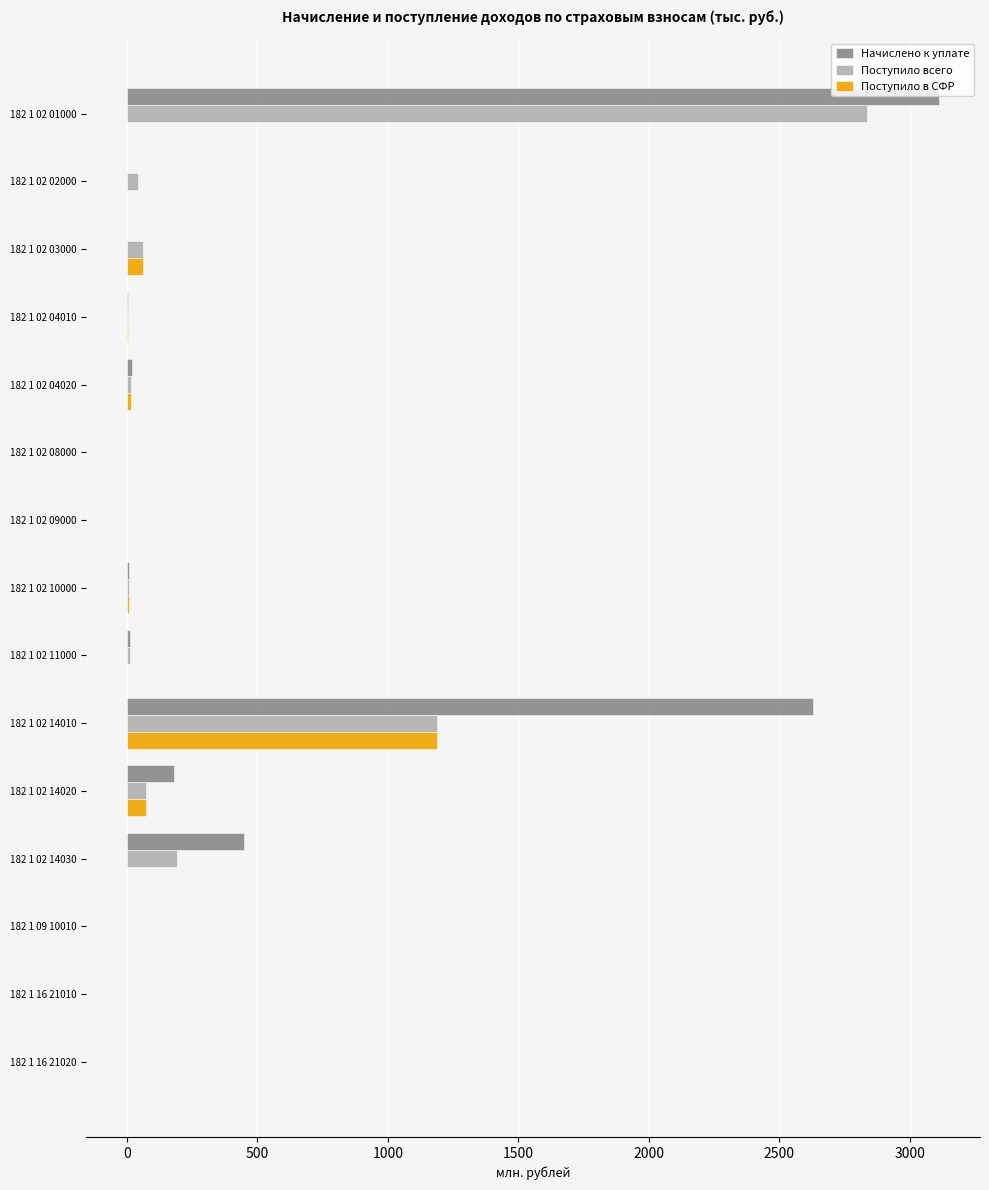

At which label is Поступило всего closest to 1417?

182 1 02 14010